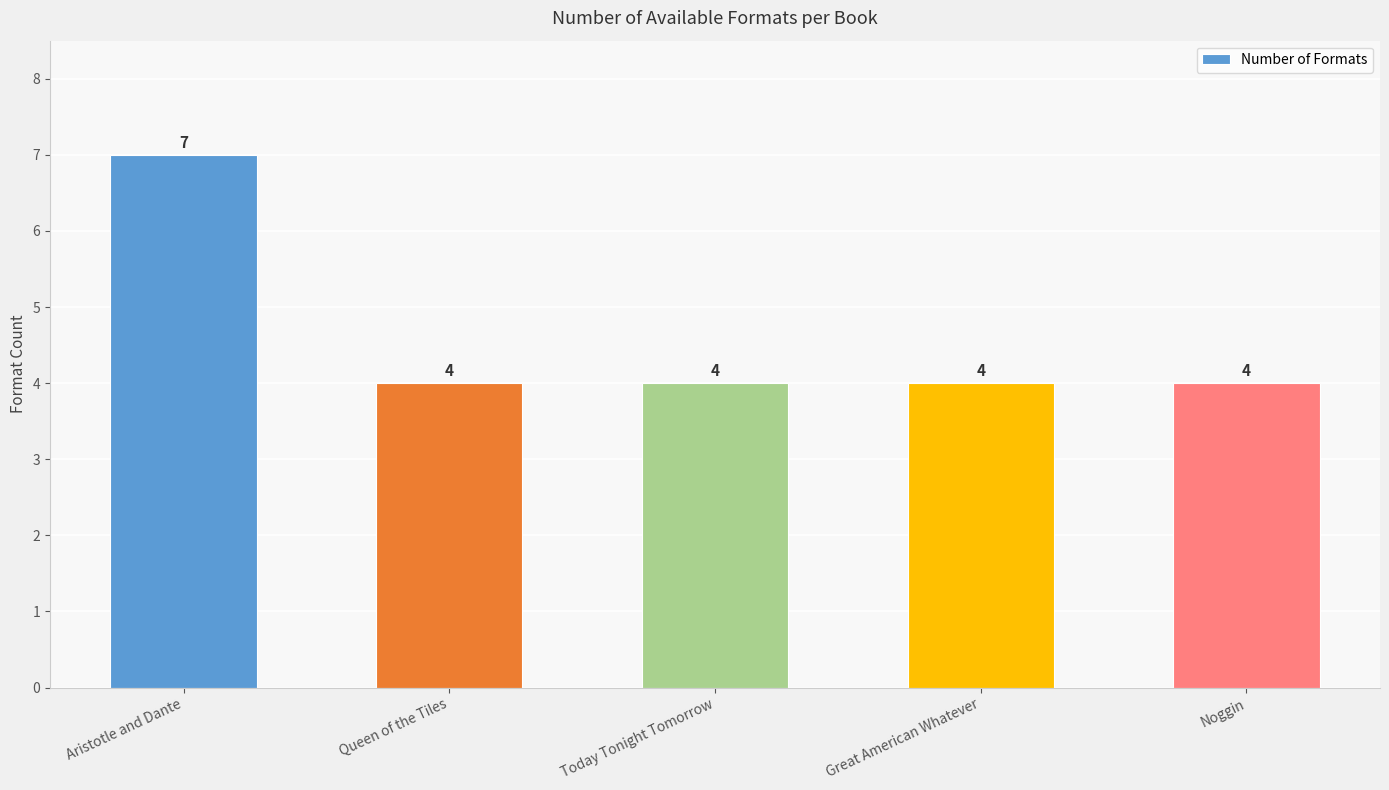

What is the maximum value shown in the chart?

7